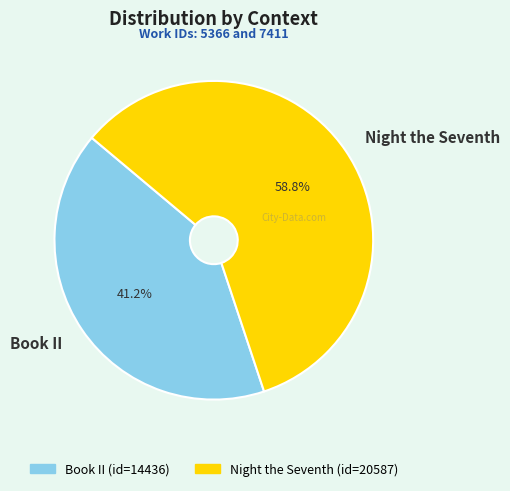

To the nearest percent, what is the difference between the Night the Seventh and Book II slice percentages?

18%